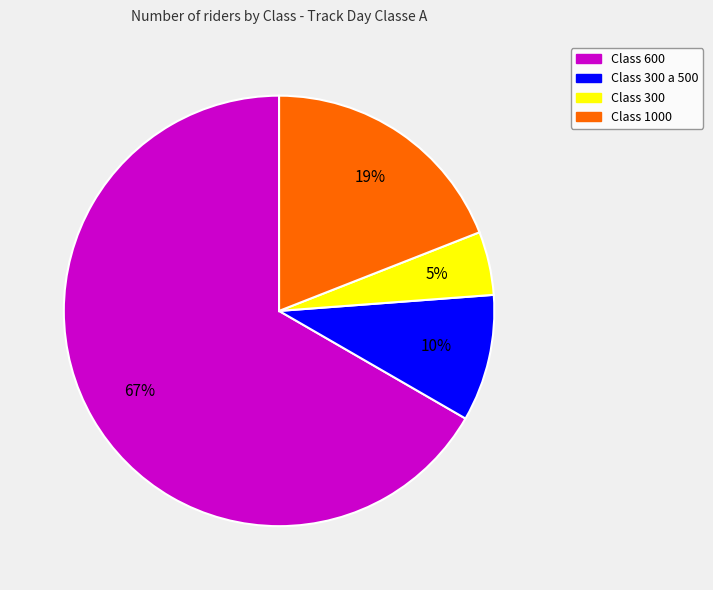

Is there any slice that represents more than half of the pie?

Yes